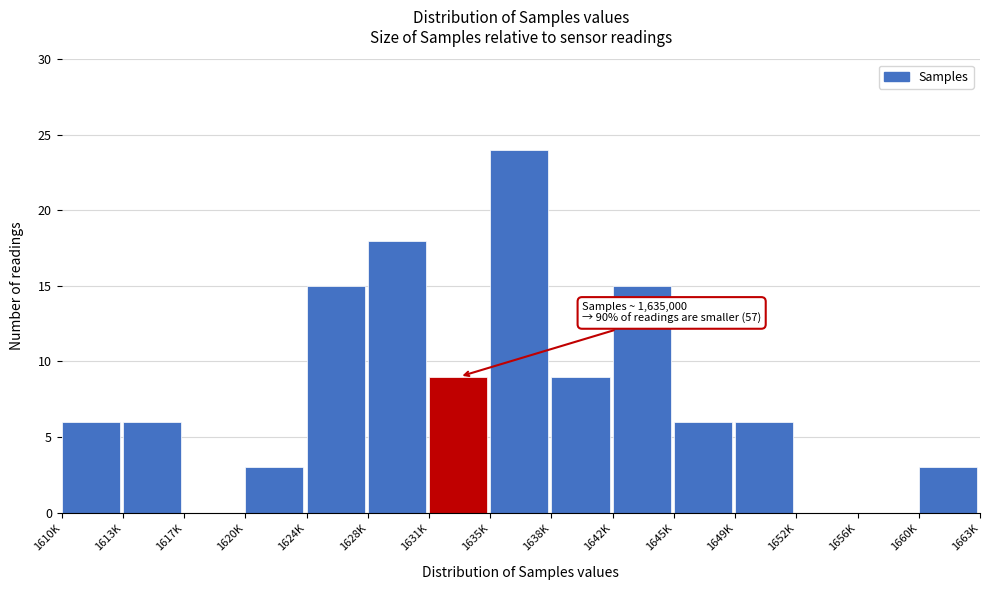

Reading left to right, what are all the values shown in this chart?

1610K=6	1613K=6	1617K=0	1620K=3	1624K=15	1628K=18	1631K=9	1635K=24	1638K=9	1642K=15	1645K=6	1649K=6	1652K=0	1656K=0	1660K=3